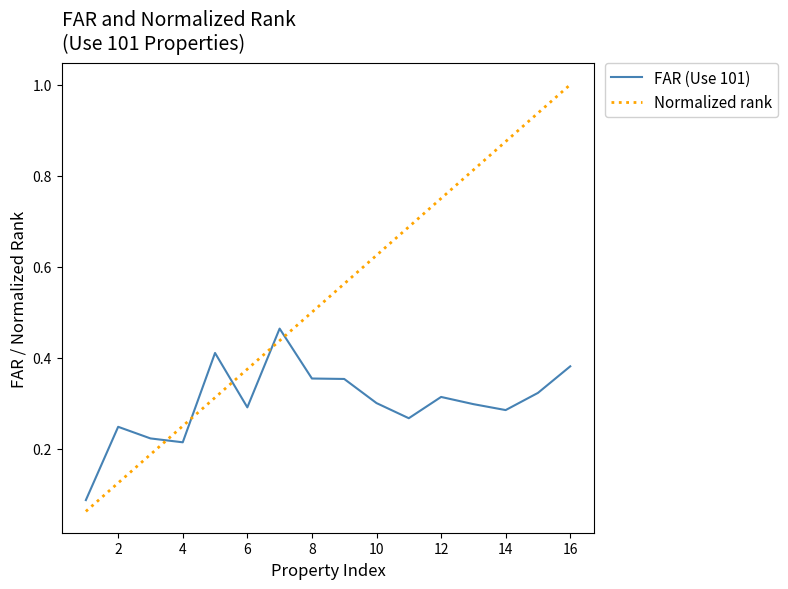

Rank the series by their maximum value, from highest to lowest.

Normalized rank, FAR (Use 101)